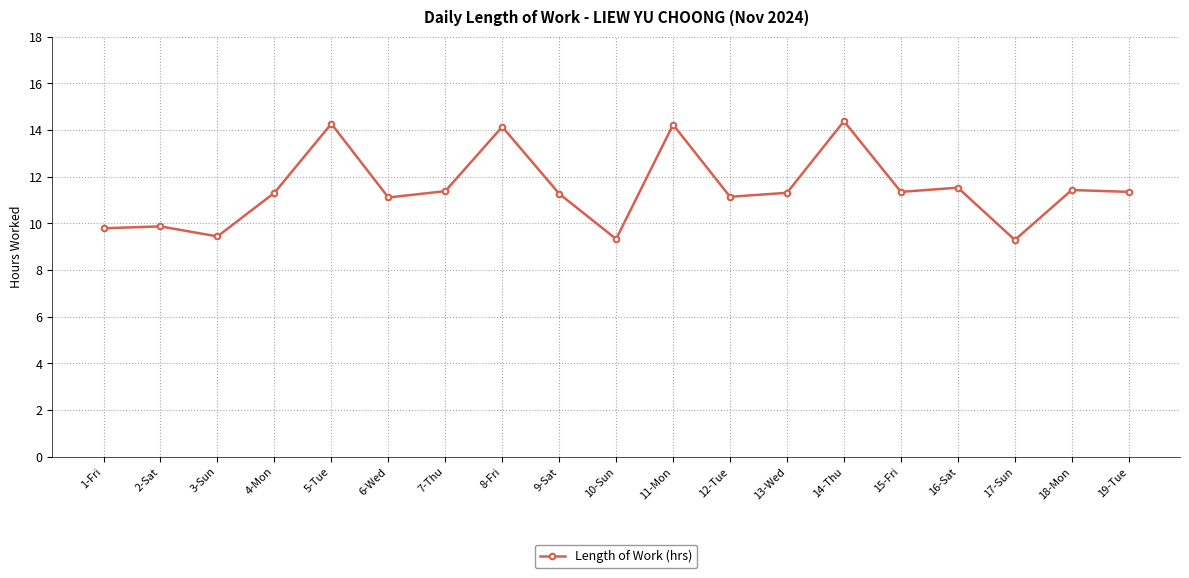

The value at 6-Wed is 11.1. True or false?

True